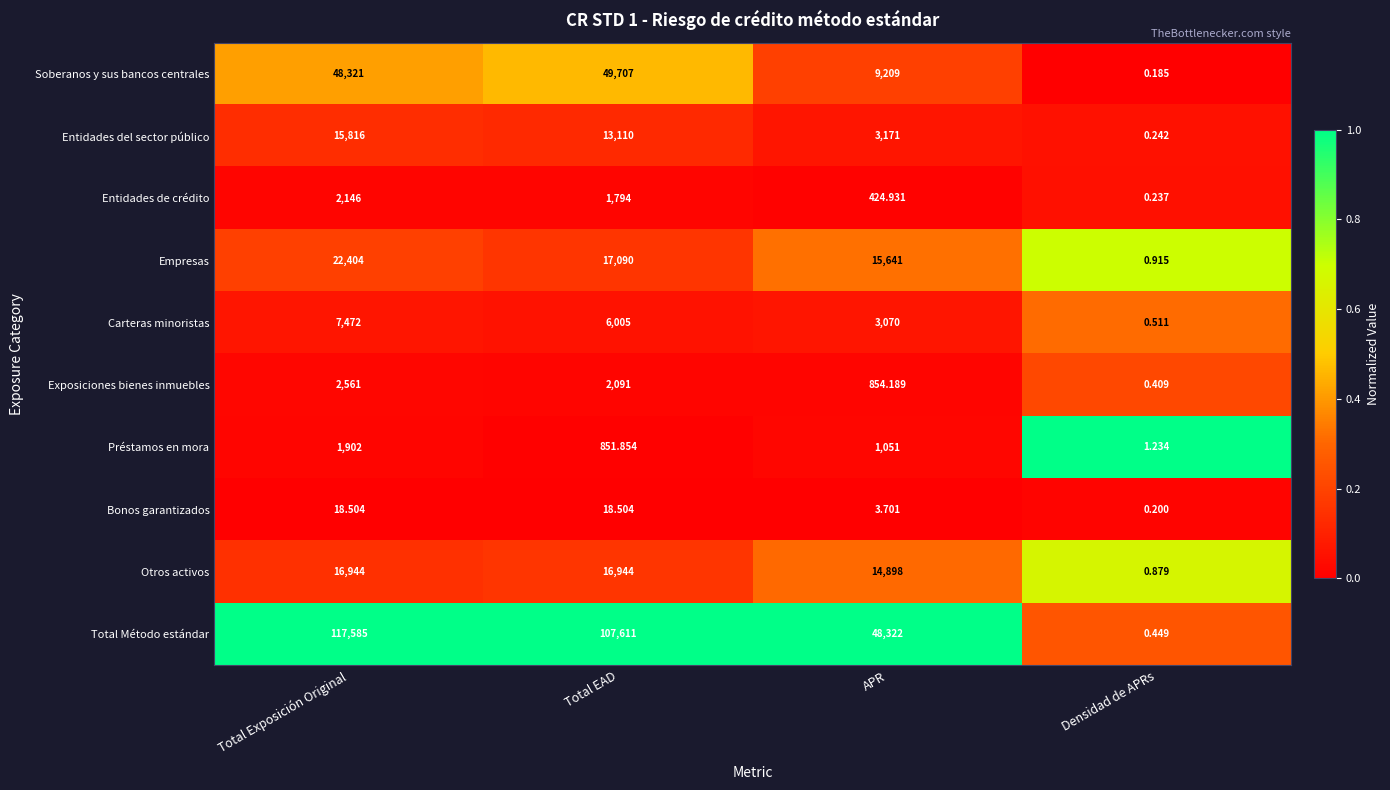

At which label is Otros activos closest to 8472?

APR